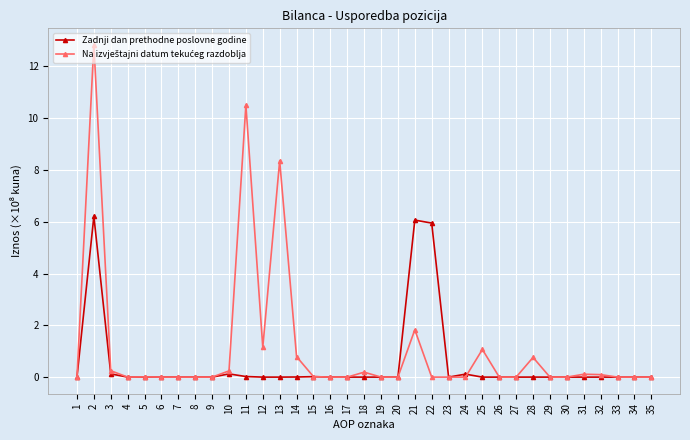

The Zadnji dan prethodne poslovne godine series shows 0.1 at 3. True or false?

True